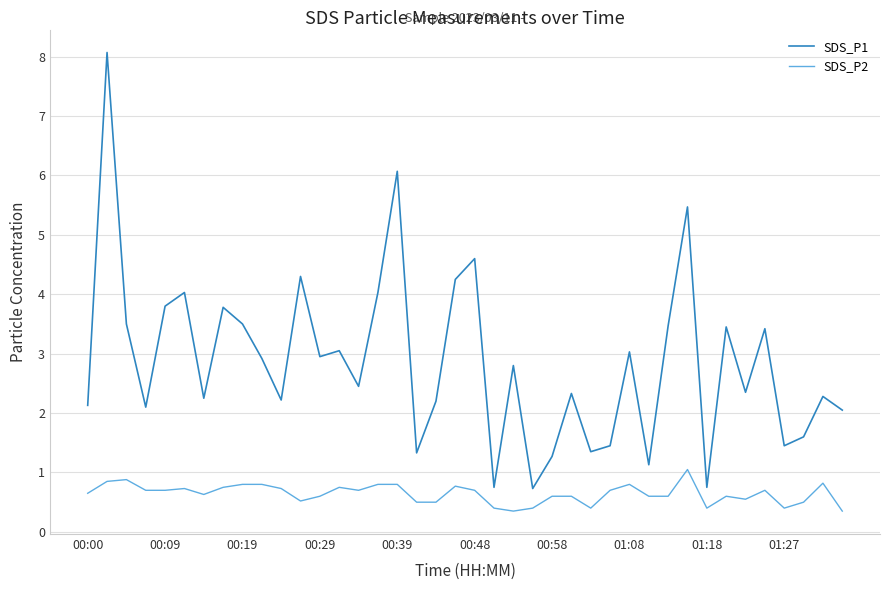

Which series has the largest total across all categories?

SDS_P1